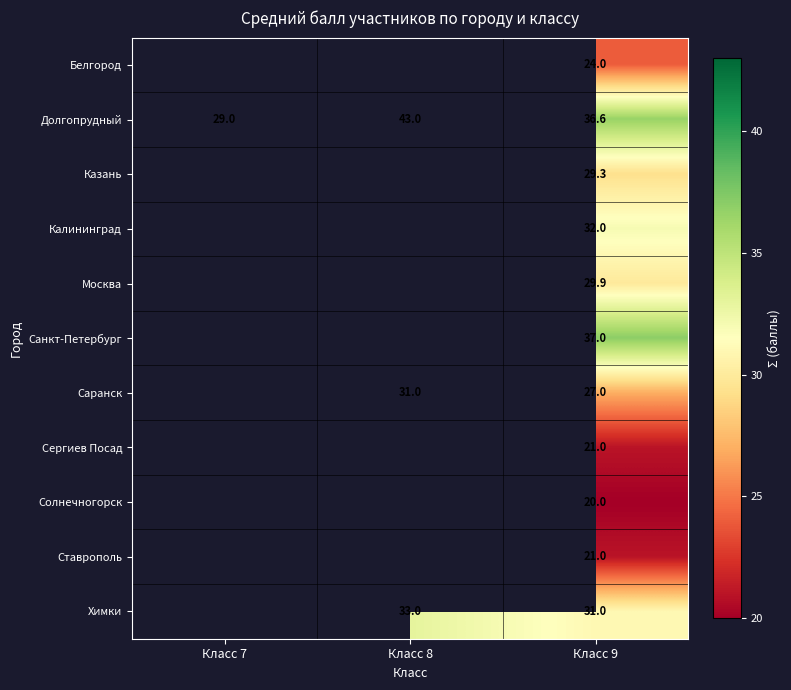

What is the greatest value displayed?

43.0